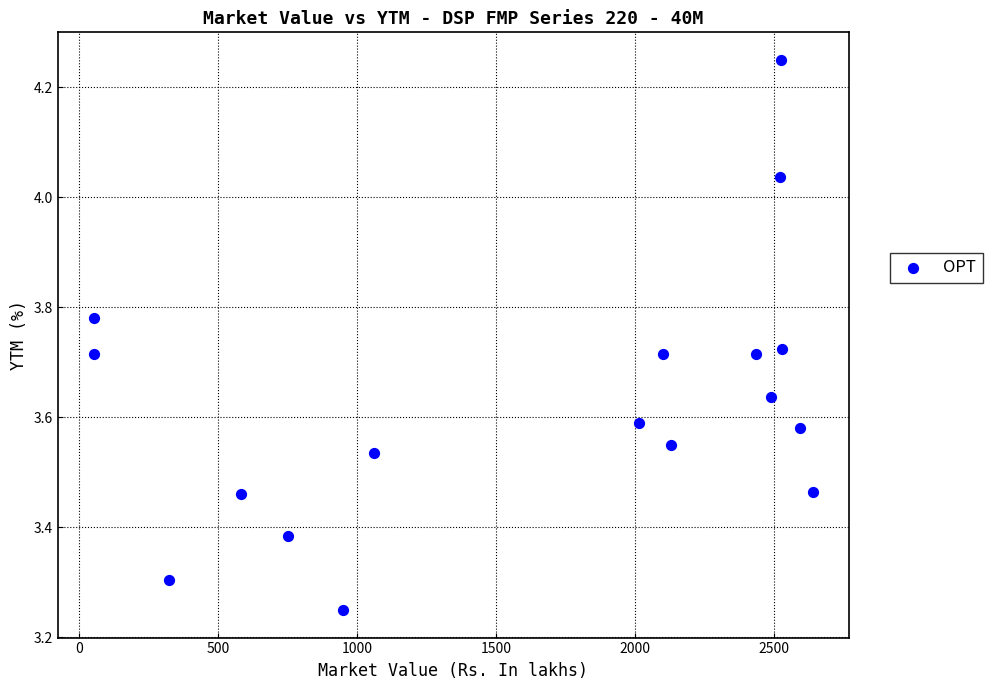

What is the range of Y values (max minus min)?

1.0